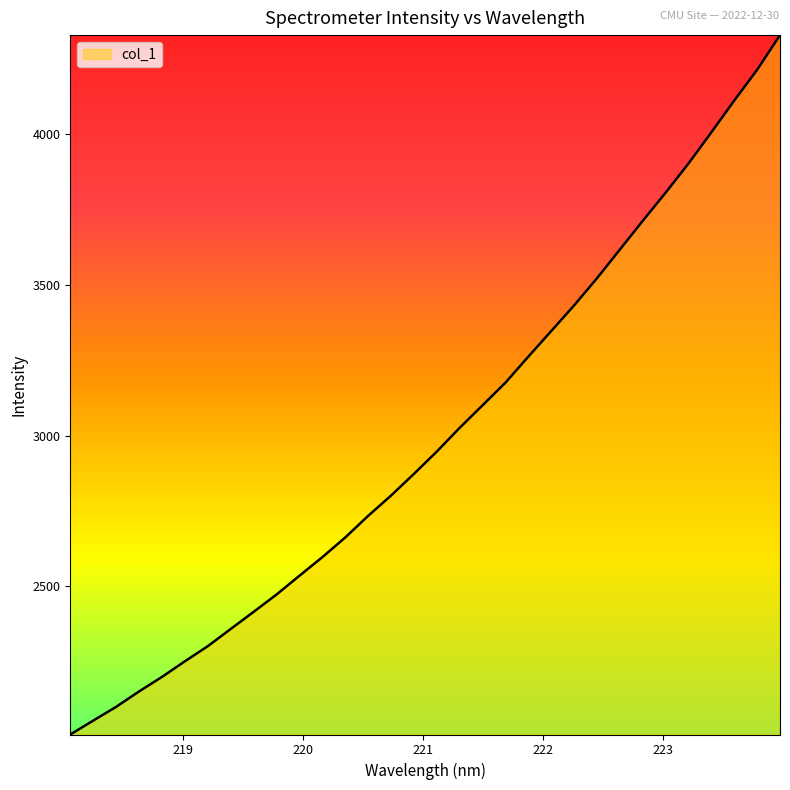

What is the maximum value shown in the chart?

4328.9